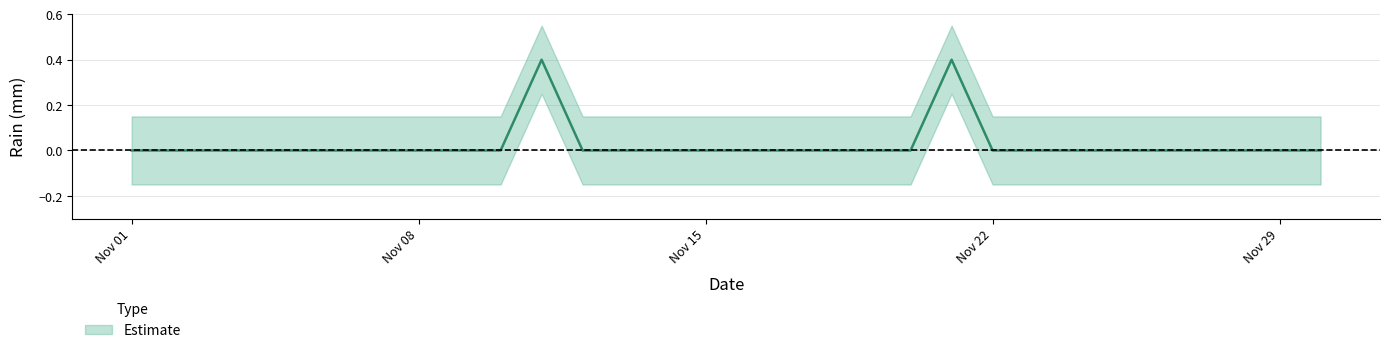

True or false: the data shows 0.2 at 2020-11-11.

False